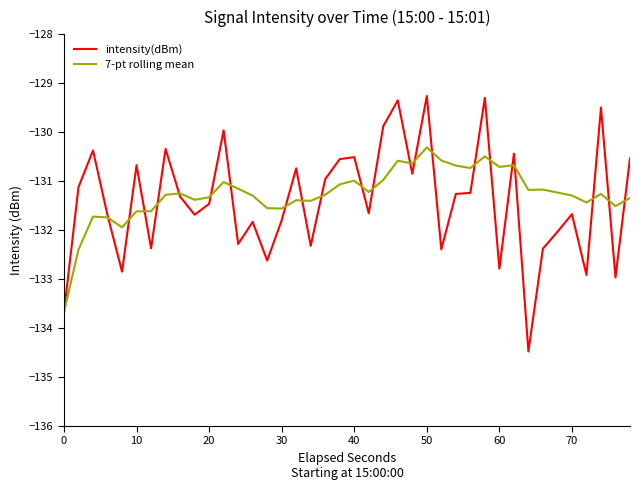

What is the difference between the second highest and second lowest values in the 7-pt rolling mean series?

1.9